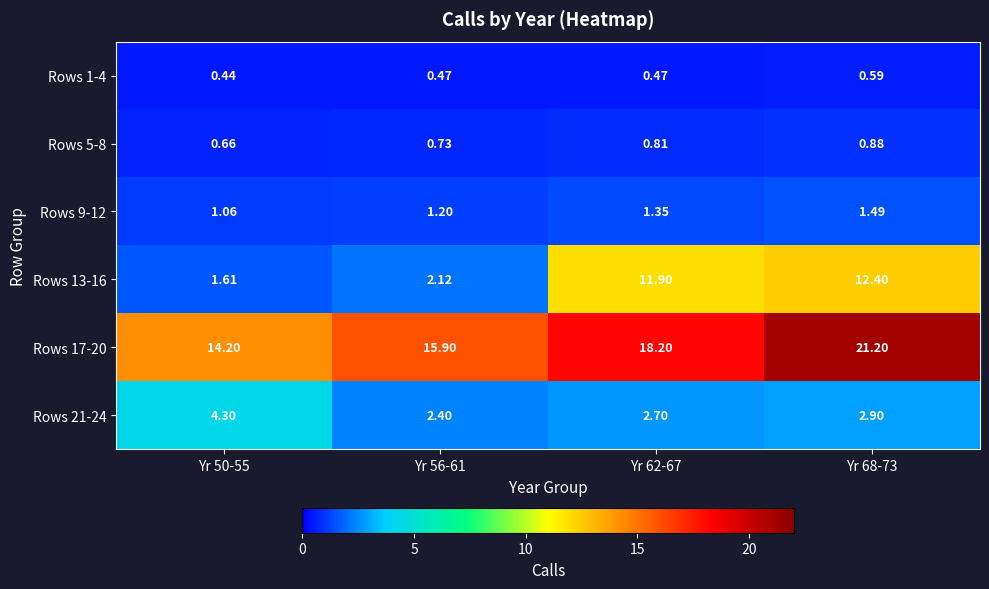

At how many categories does at least one series exceed 8?

4